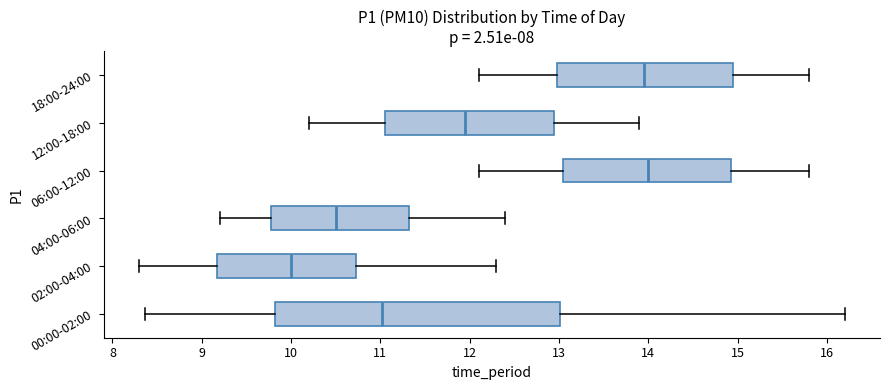

Reading bottom to top, transcribe this box plot: for each box, give where its median line is, the range the box spans, and where its two whiskers end, as read against the x-axis. The values are not printed on the chart, so give them approximately, as read against the axis.

00:00-02:00: median 11.0, box 9.8 to 13.0, whiskers 8.4 to 16.2
02:00-04:00: median 10.0, box 9.2 to 10.7, whiskers 8.3 to 12.3
04:00-06:00: median 10.5, box 9.8 to 11.3, whiskers 9.2 to 12.4
06:00-12:00: median 14.0, box 13.1 to 14.9, whiskers 12.1 to 15.8
12:00-18:00: median 12.0, box 11.1 to 13.0, whiskers 10.2 to 13.9
18:00-24:00: median 14.0, box 13.0 to 15.0, whiskers 12.1 to 15.8